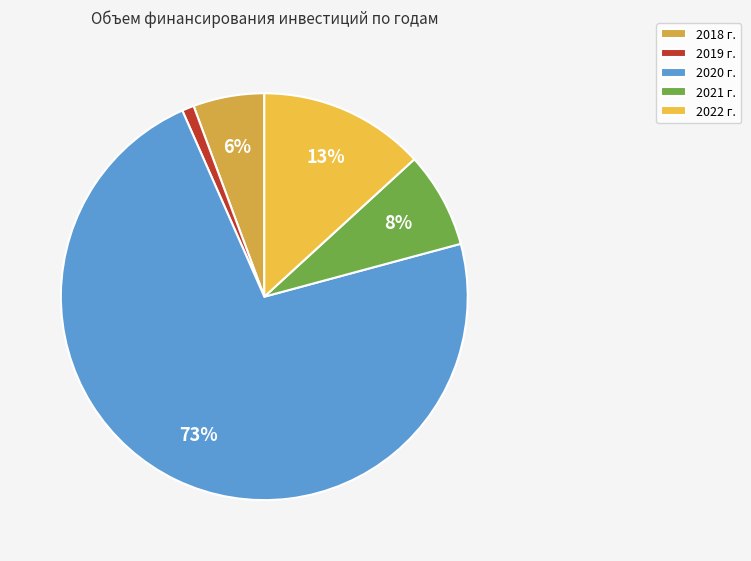

How many segments does this pie chart have?

5